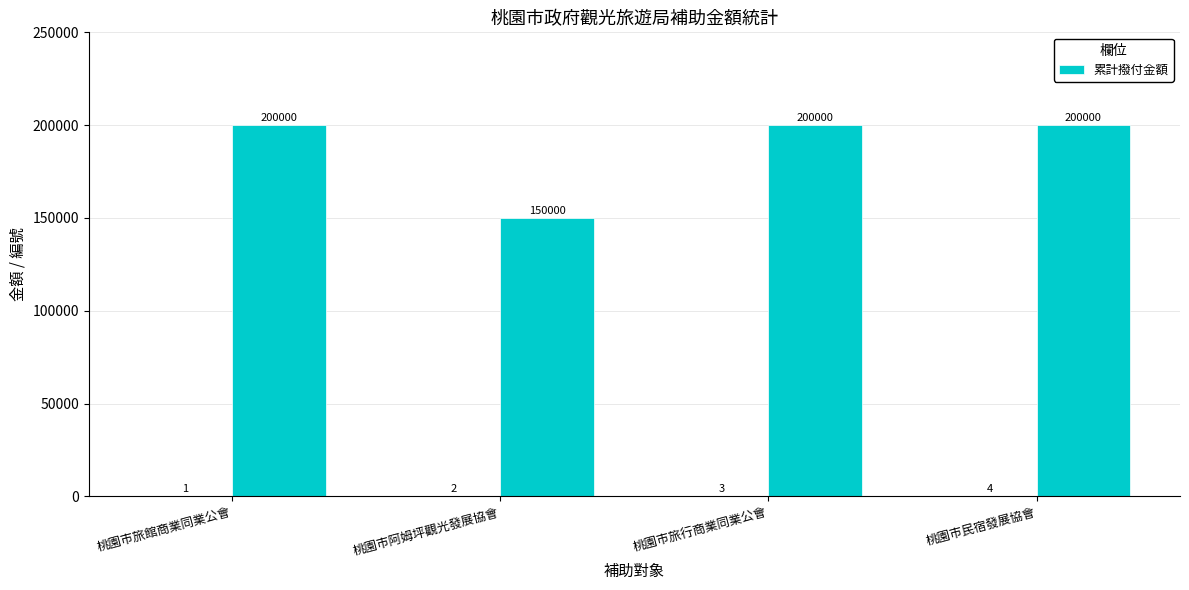

Reading left to right, list all the values displayed in this chart.

200000	150000	200000	200000